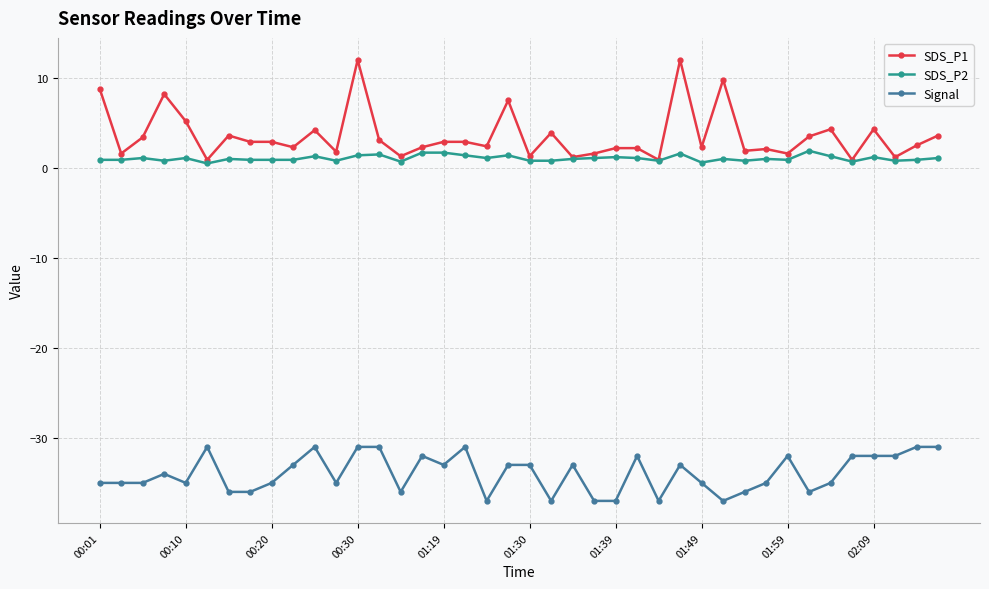

What is the minimum value shown in the chart?

-37.0